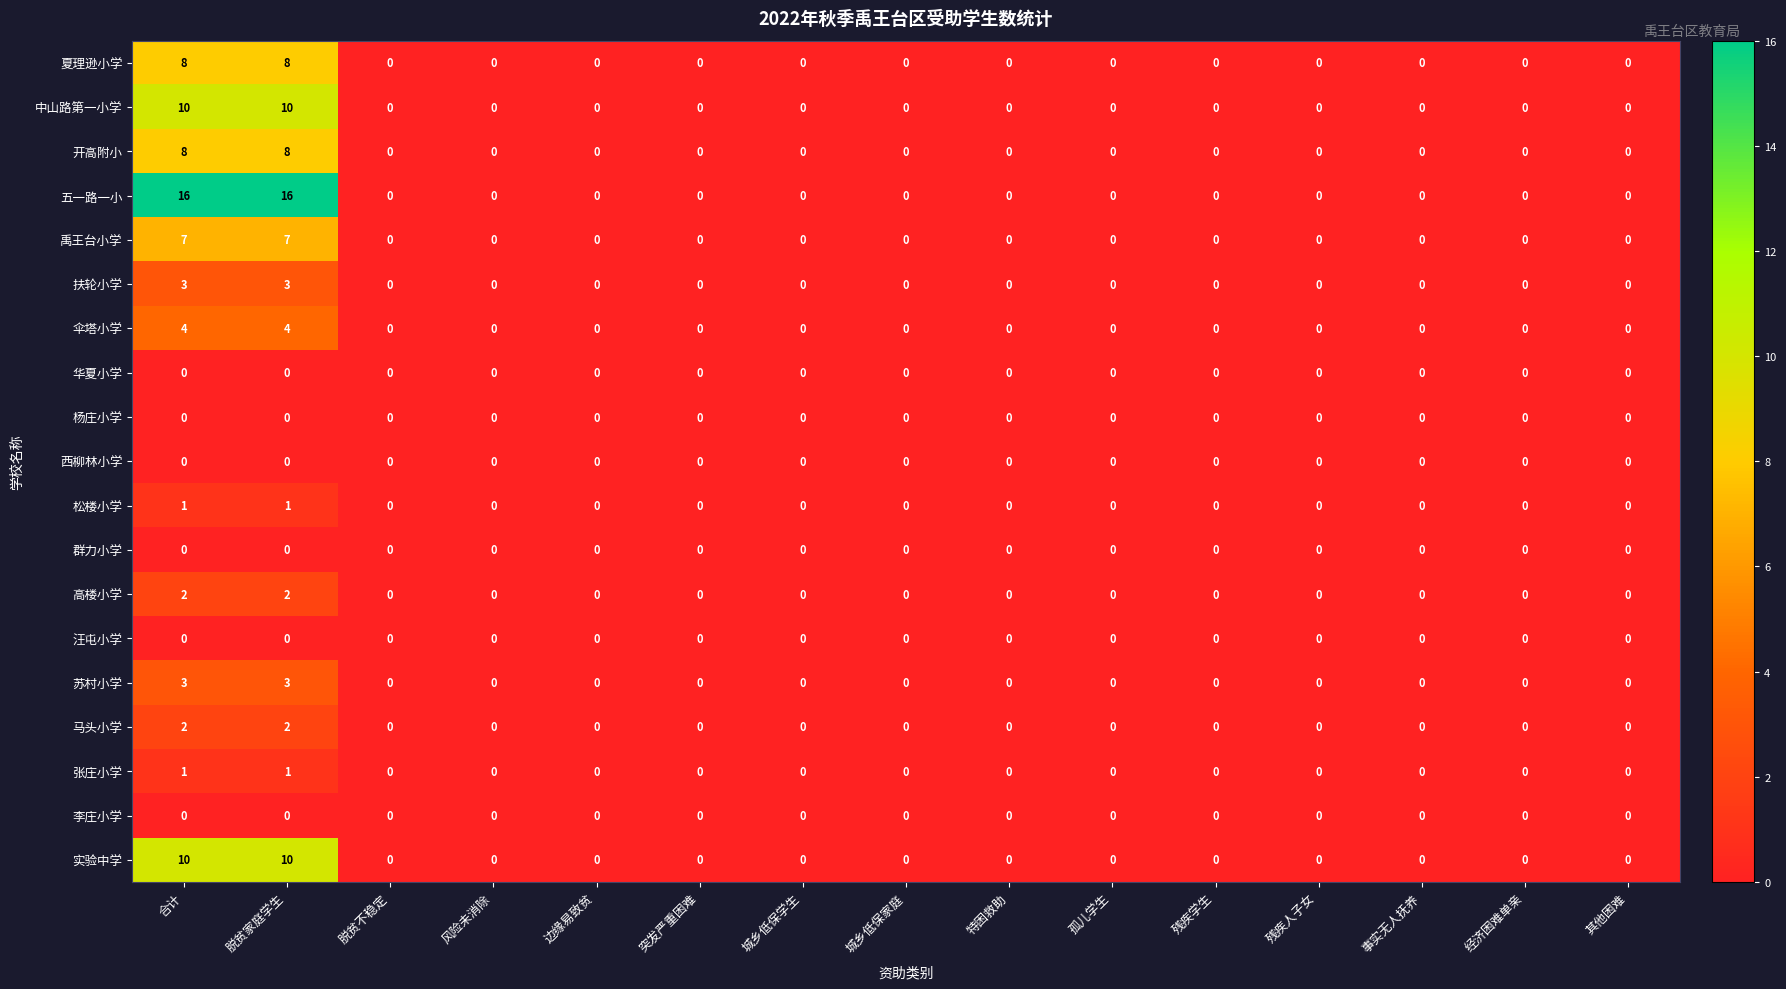

Which series has the largest range (max minus min)?

五一路一小